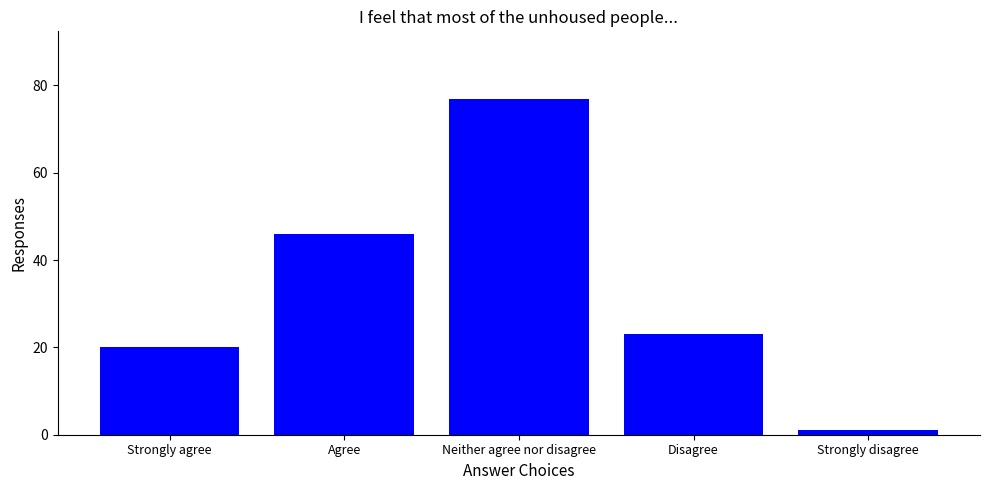

What is the difference between the second highest and second lowest values?

26